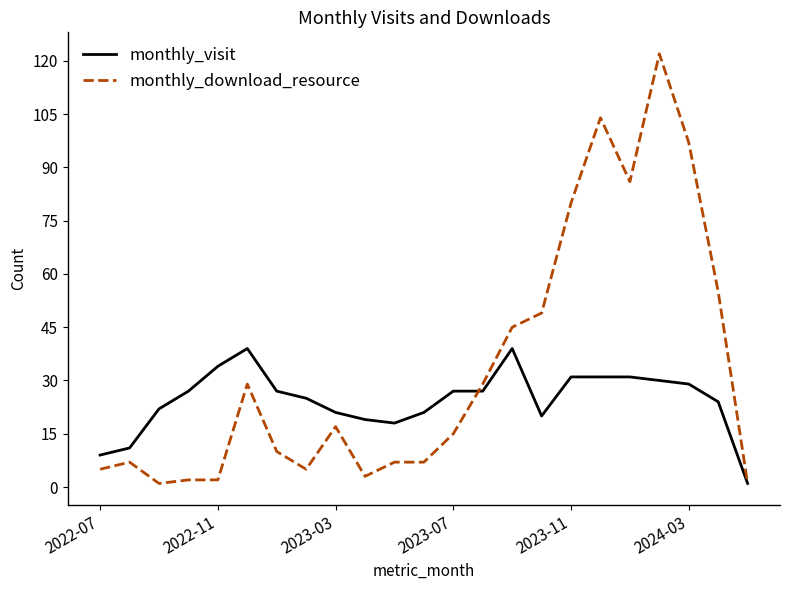

Which series has the largest total across all categories?

monthly_download_resource